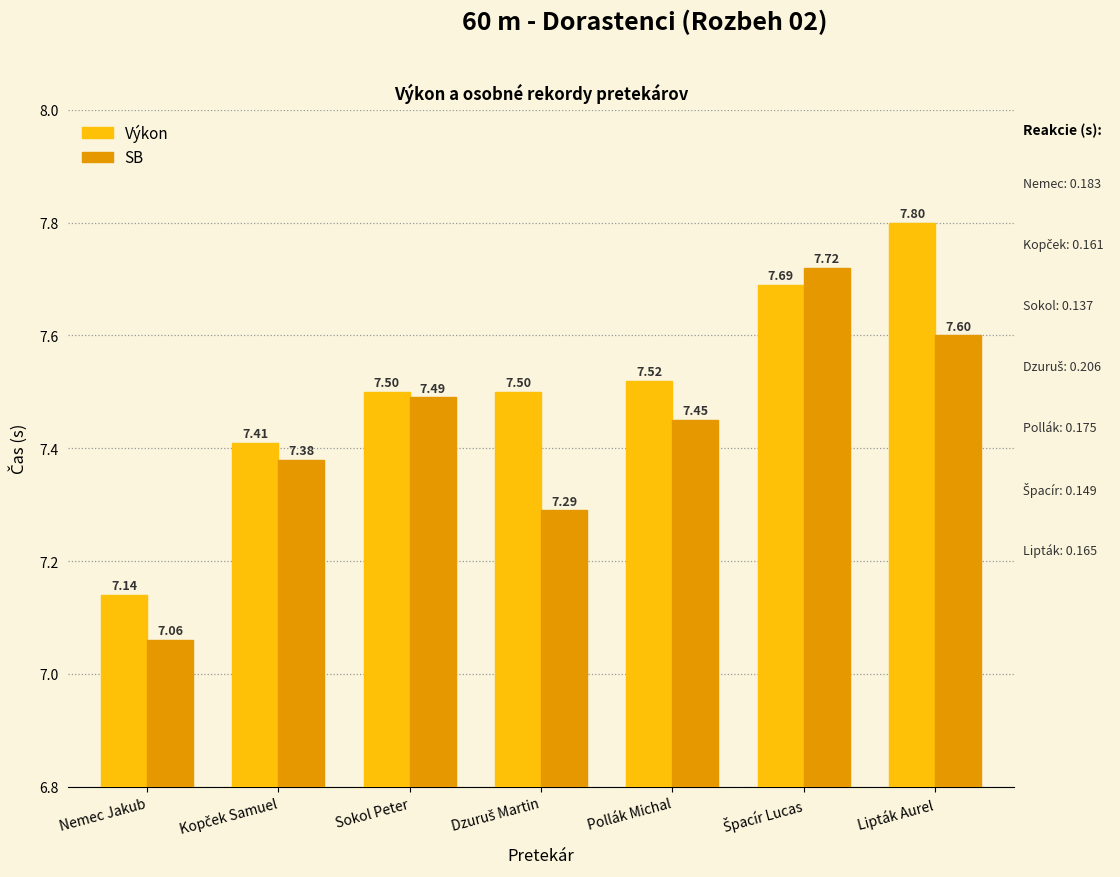

Which category has the lowest value across all series?

Nemec Jakub